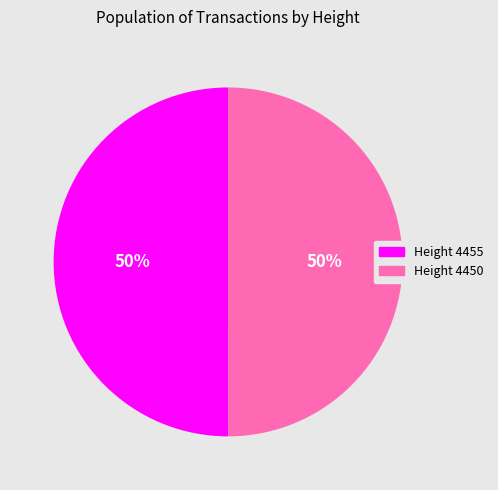

Do Height 4450 and Height 4455 together represent more than half of the pie?

Yes